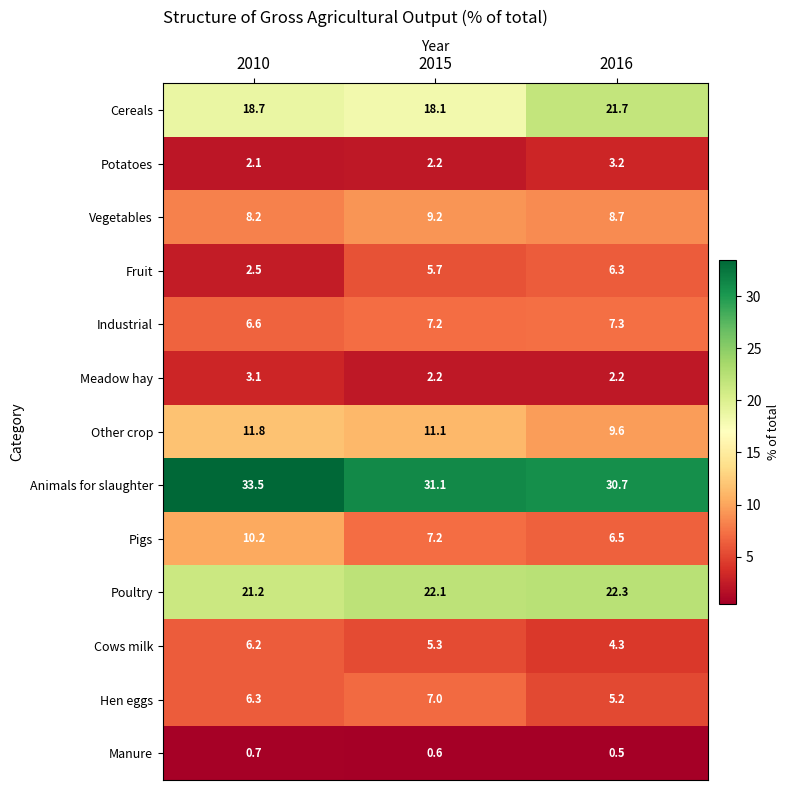

At which label does Poultry first exceed 22?

2015